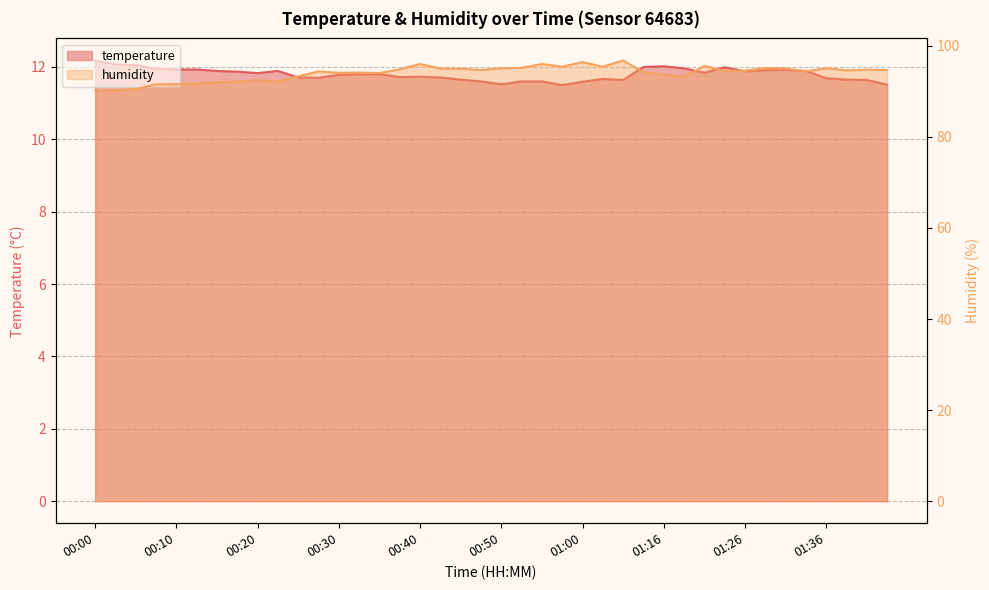

Reading left to right, list all the values displayed in this chart.

temperature: 00:00=12.2	00:02=12.1	00:05=12.1	00:07=11.9	00:10=11.9	00:12=11.9	00:15=11.9	00:17=11.9	00:20=11.8	00:22=11.9	00:25=11.7	00:27=11.7	00:30=11.8	00:32=11.8	00:35=11.8	00:37=11.7	00:40=11.7	00:42=11.7	00:45=11.7	00:47=11.6	00:50=11.5	00:52=11.6	00:55=11.6	00:57=11.5	01:00=11.6	01:02=11.7	01:05=11.6	01:13=12.0	01:16=12.0	01:18=12.0	01:21=11.8	01:23=12.0	01:26=11.9	01:28=11.9	01:31=11.9	01:33=11.9	01:36=11.7	01:38=11.7	01:41=11.6	01:43=11.5
humidity: 00:00=90.2	00:02=90.2	00:05=90.5	00:07=91.6	00:10=91.6	00:12=91.7	00:15=92.0	00:17=92.1	00:20=92.5	00:22=92.1	00:25=93.3	00:27=94.4	00:30=94.1	00:32=94.1	00:35=94.0	00:37=94.8	00:40=96.0	00:42=95.0	00:45=95.0	00:47=94.7	00:50=95.1	00:52=95.2	00:55=96.0	00:57=95.4	01:00=96.4	01:02=95.4	01:05=96.8	01:13=94.2	01:16=93.7	01:18=93.1	01:21=95.6	01:23=94.5	01:26=94.5	01:28=95.1	01:31=95.0	01:33=94.4	01:36=95.1	01:38=94.6	01:41=94.8	01:43=94.7